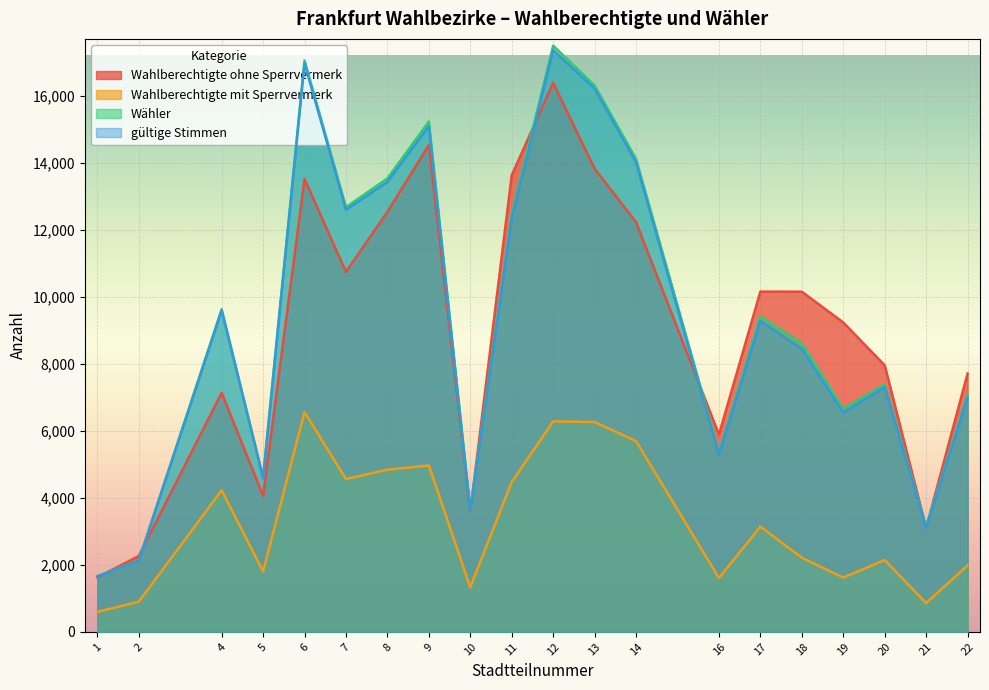

Is the value of Wähler at 7 greater than the value of gültige Stimmen at 5?

Yes